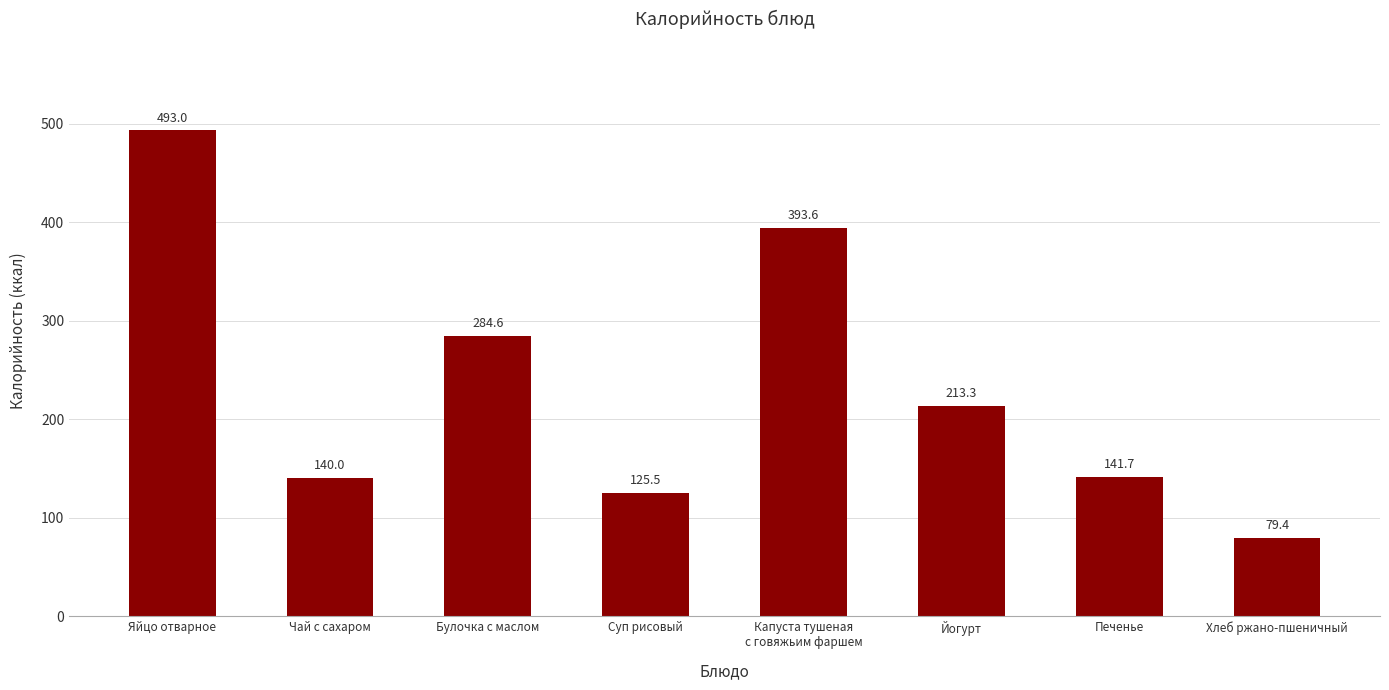

Reading left to right, what are all the values shown in this chart?

Яйцо отварное=493.0	Чай с сахаром=140.0	Булочка с маслом=284.6	Суп рисовый=125.5	Капуста тушеная
с говяжьим фаршем=393.6	Йогурт=213.3	Печенье=141.7	Хлеб ржано-пшеничный=79.4